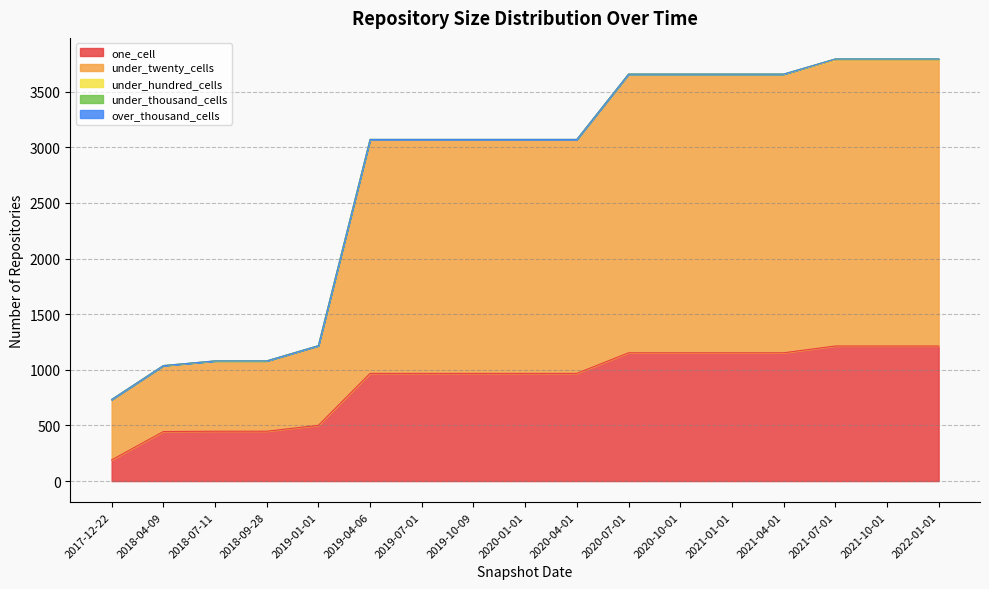

List the labels in order of under_hundred_cells value, smallest first.

2017-12-22, 2018-04-09, 2018-07-11, 2018-09-28, 2019-01-01, 2019-04-06, 2019-07-01, 2019-10-09, 2020-01-01, 2020-04-01, 2020-07-01, 2020-10-01, 2021-01-01, 2021-04-01, 2021-07-01, 2021-10-01, 2022-01-01